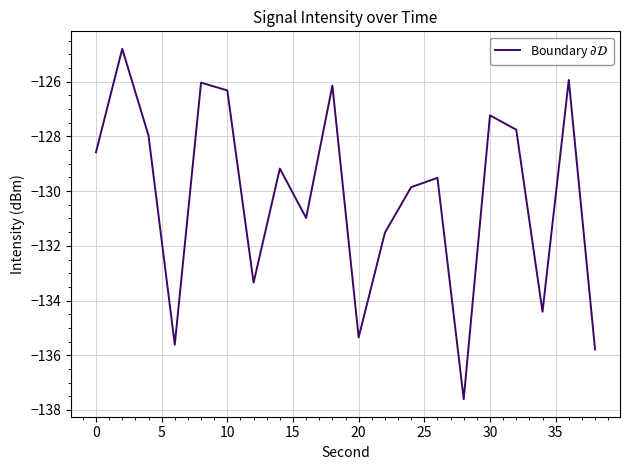

What is the difference between the maximum and minimum values?

12.8